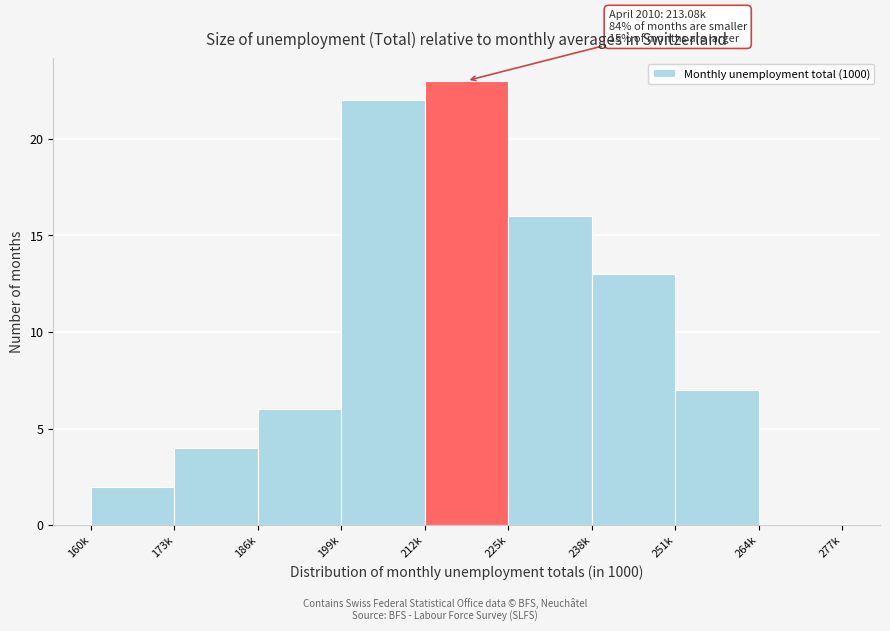

Reading right to left, what are all the values shown in this chart?

264k=0	251k=7	238k=13	225k=16	212k=23	199k=22	186k=6	173k=4	160k=2